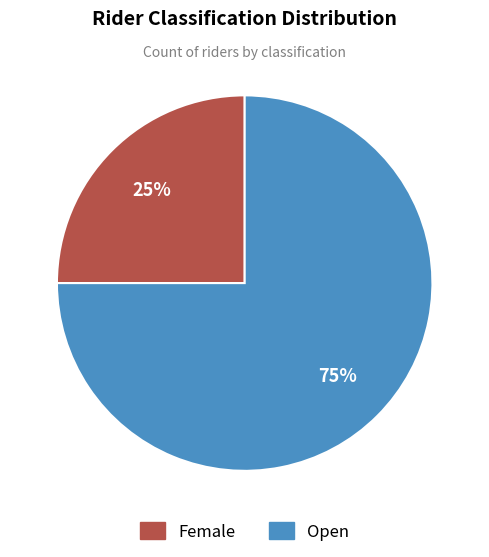

To the nearest percent, what portion does Open represent?

75%